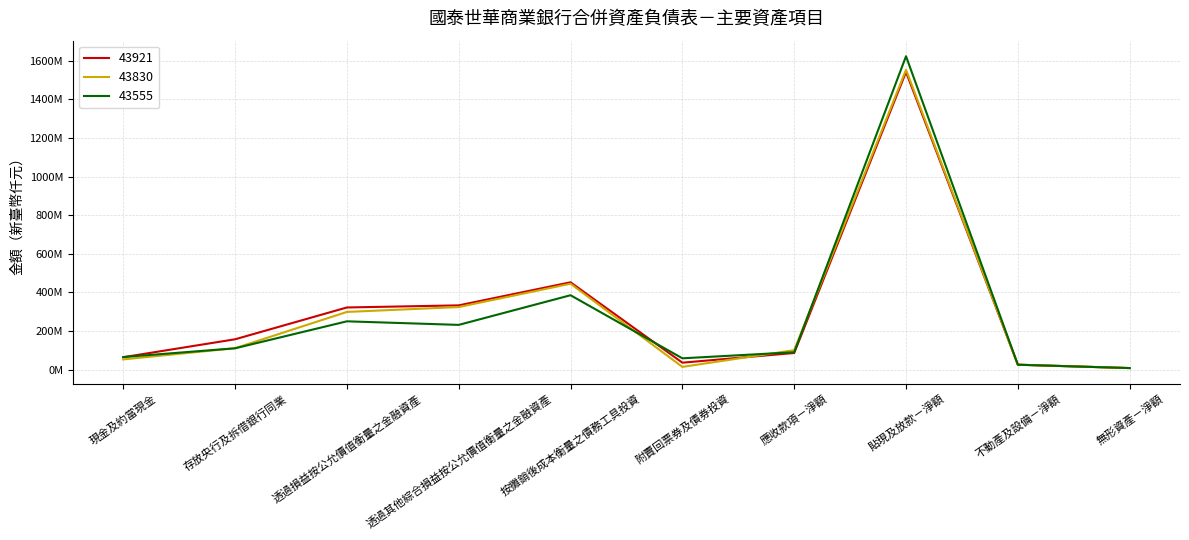

How many data points in 43555 are above 110544087?

4